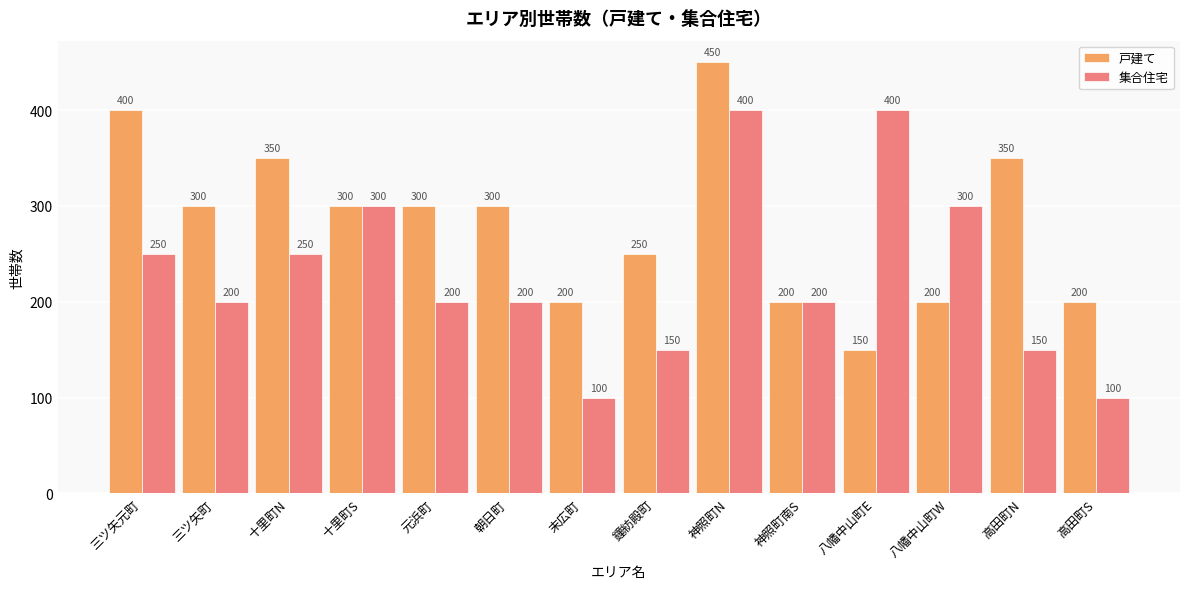

What is the approximate value of 戸建て at 十里町N, to the nearest 10?

350